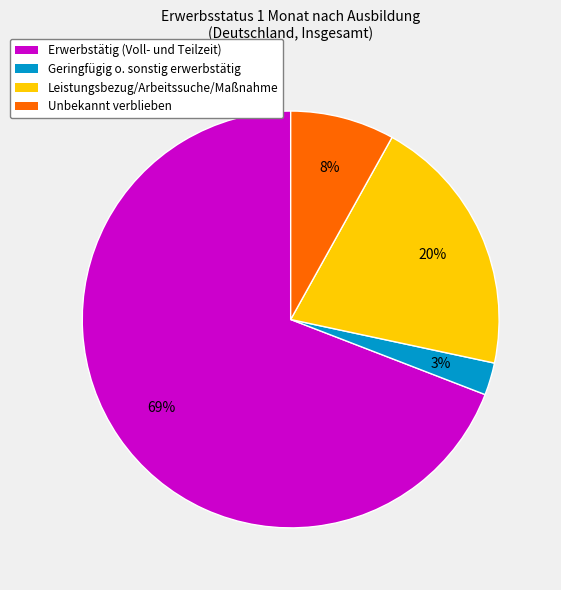

How many slices are in this pie chart?

4